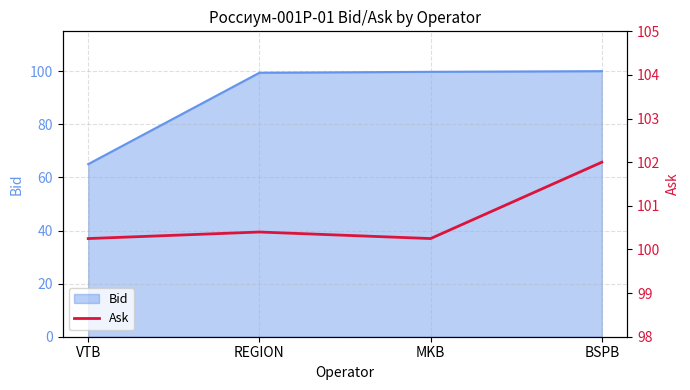

Which has a higher value, BSPB or MKB?

BSPB